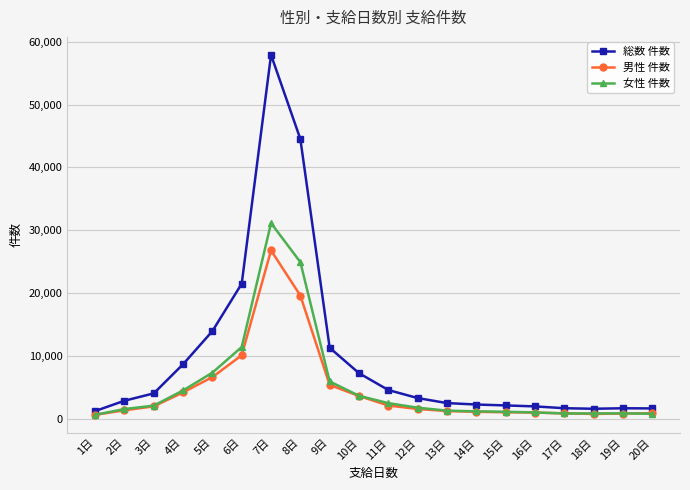

True or false: 女性 件数 and 総数 件数 intersect in this chart.

False